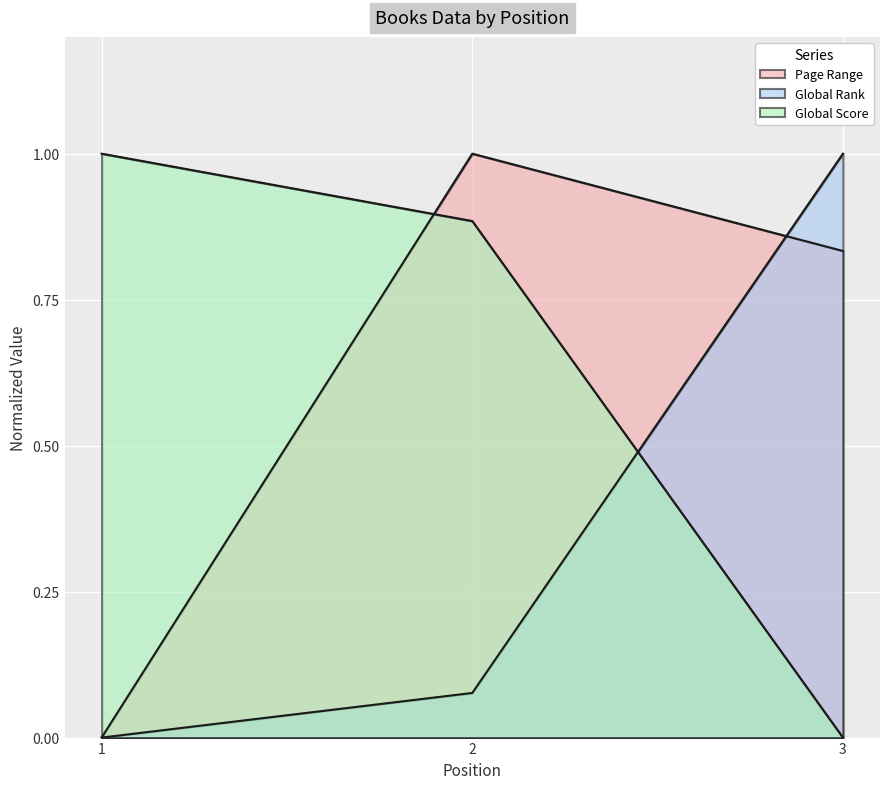

The Global Rank series shows 1.0 at 3. True or false?

True